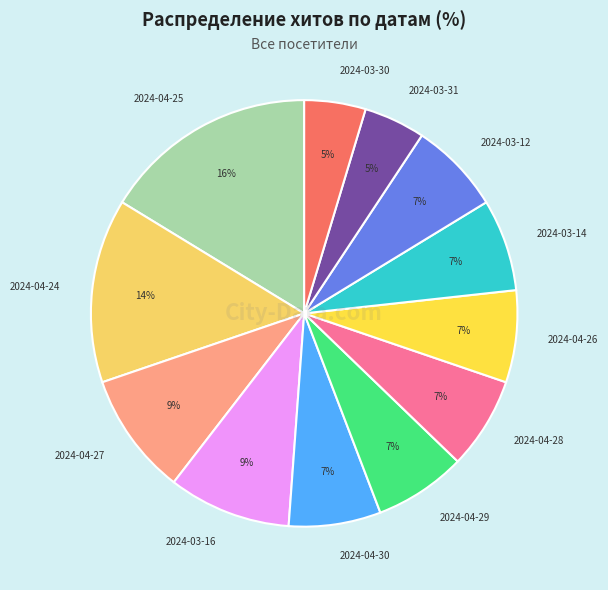

Is there any slice that represents more than half of the pie?

No